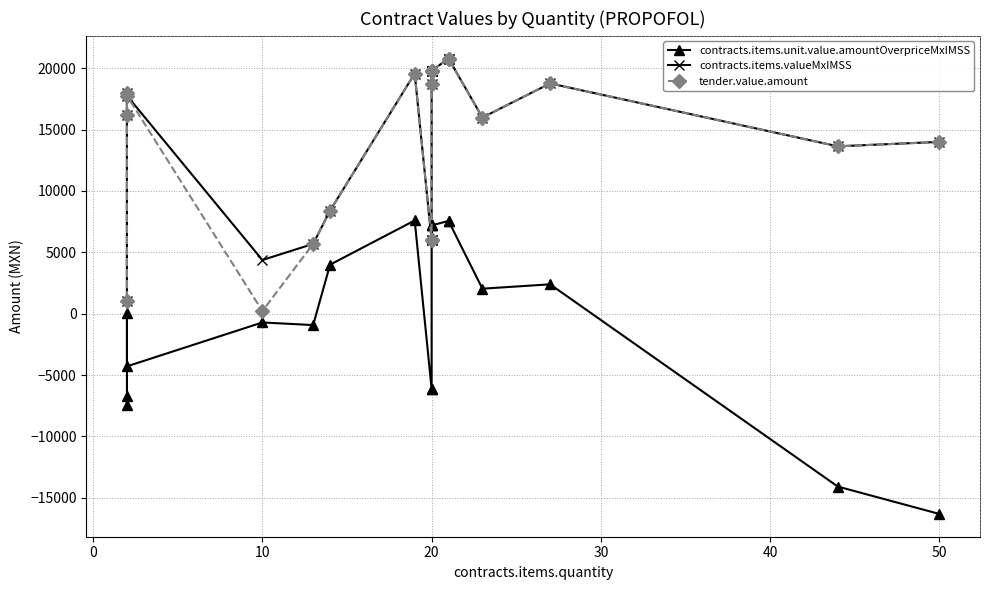

What is the lowest value of the contracts.items.valueMxIMSS series?

1053.7